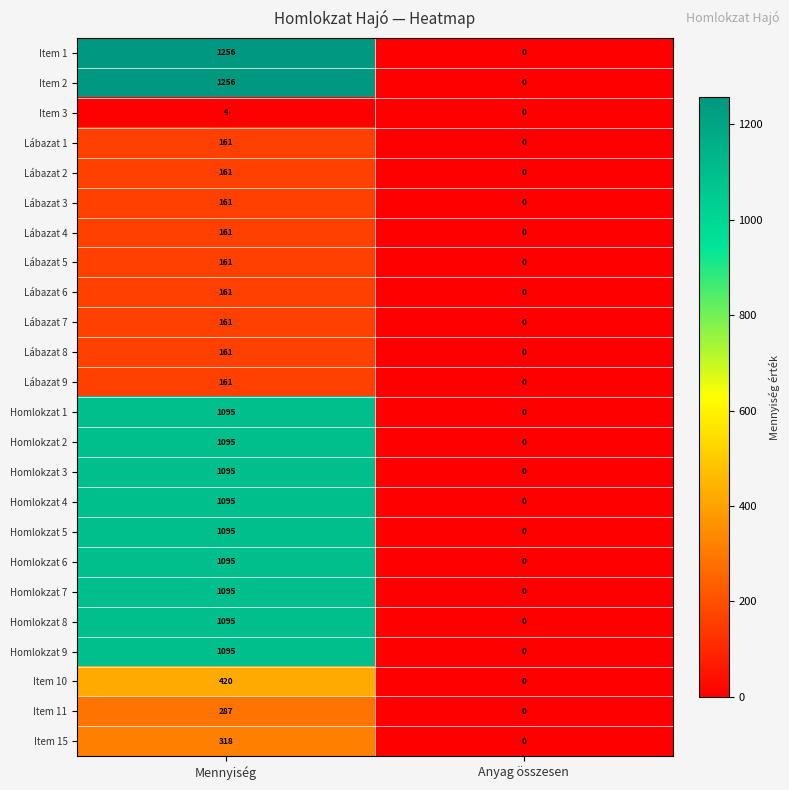

What is the average value of the Item 15 series?

159